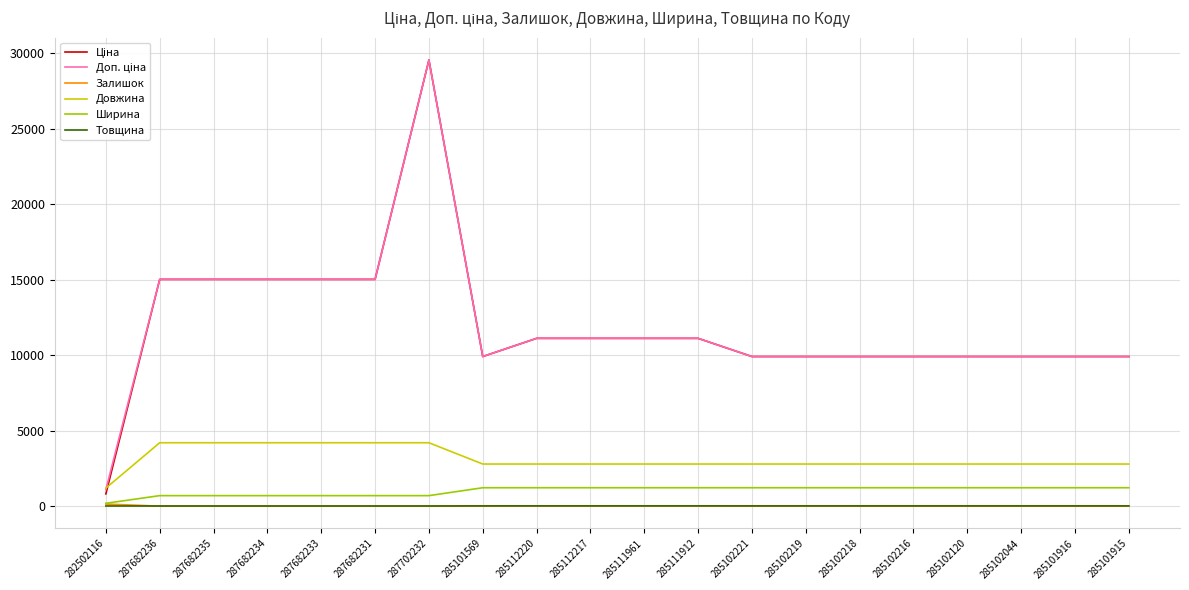

Is it true that Залишок equals 0.0 at 285102218?

True